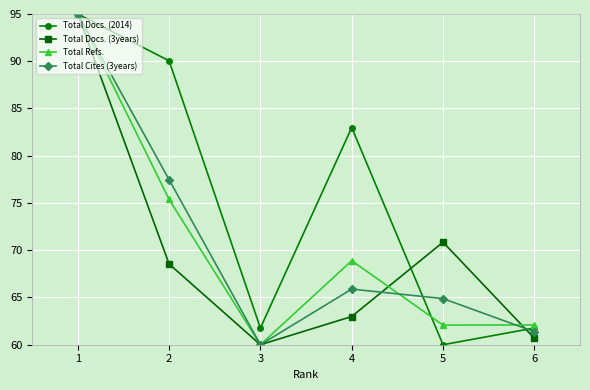

The value of Total Cites (3years) at 3 is 60.0. True or false?

True